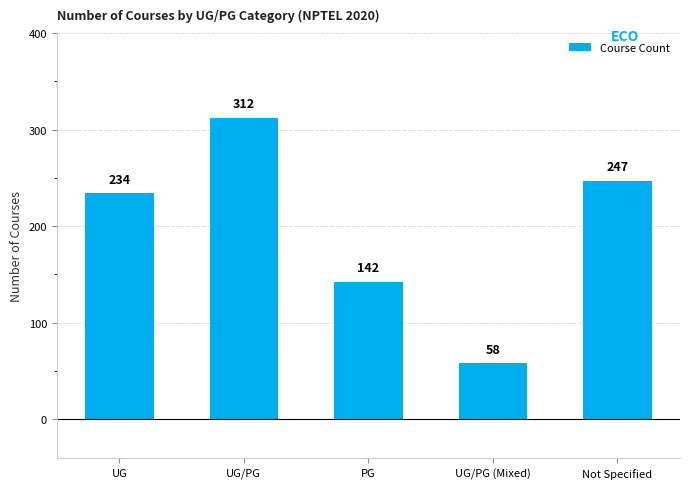

Reading left to right, what are all the values shown in this chart?

UG=234	UG/PG=312	PG=142	UG/PG (Mixed)=58	Not Specified=247